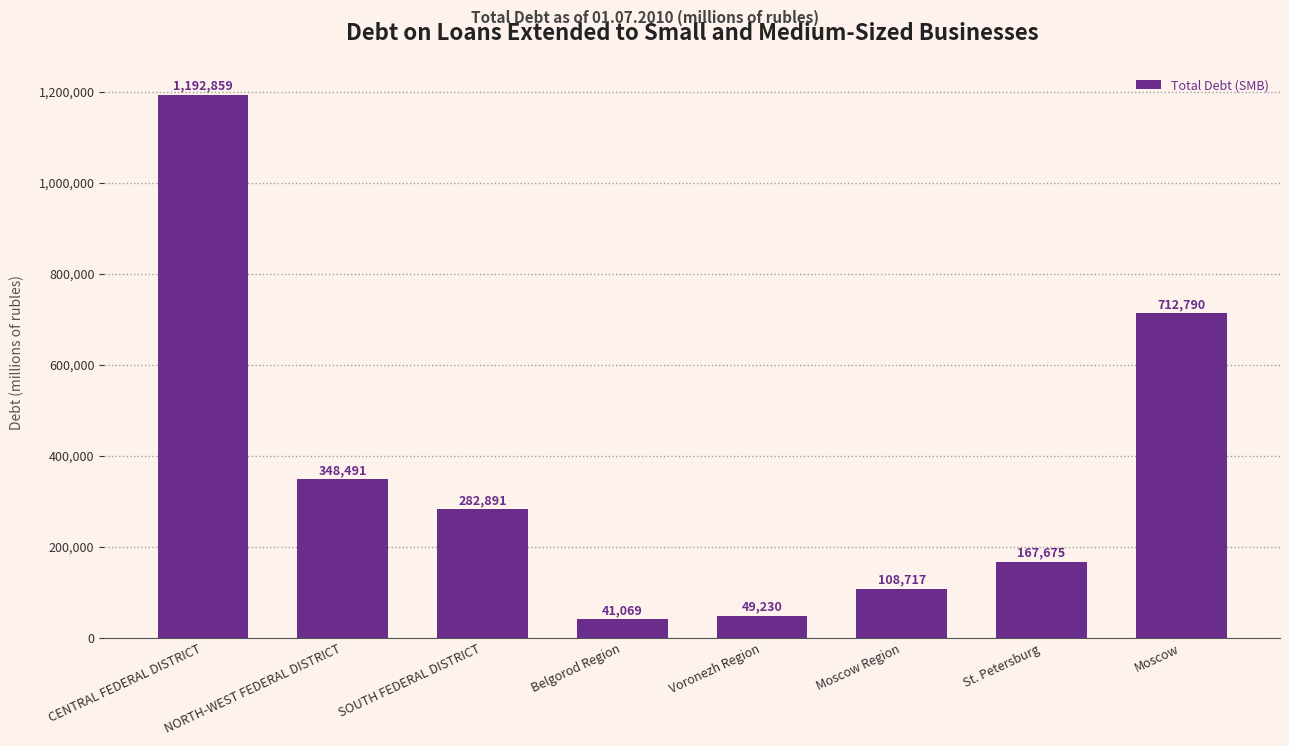

How many distinct data groups are displayed?

1